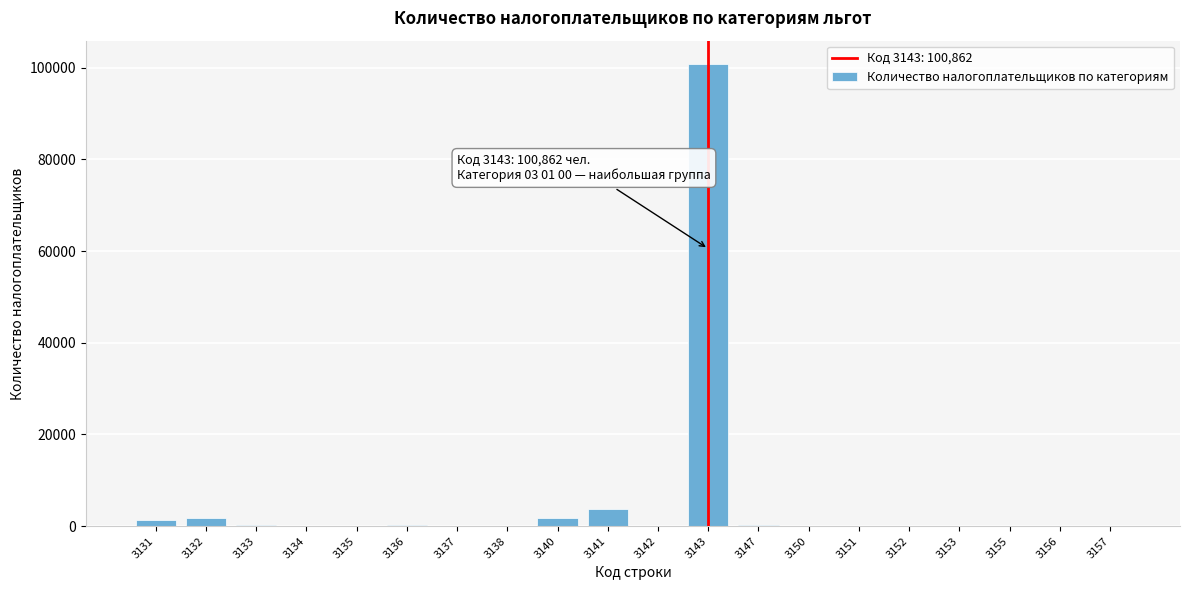

What is the sum of all values?

110302